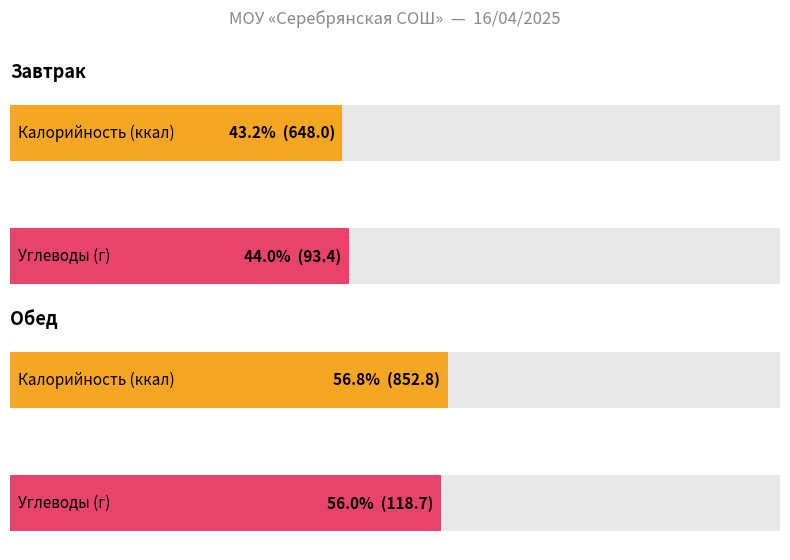

How many distinct data groups are displayed?

4